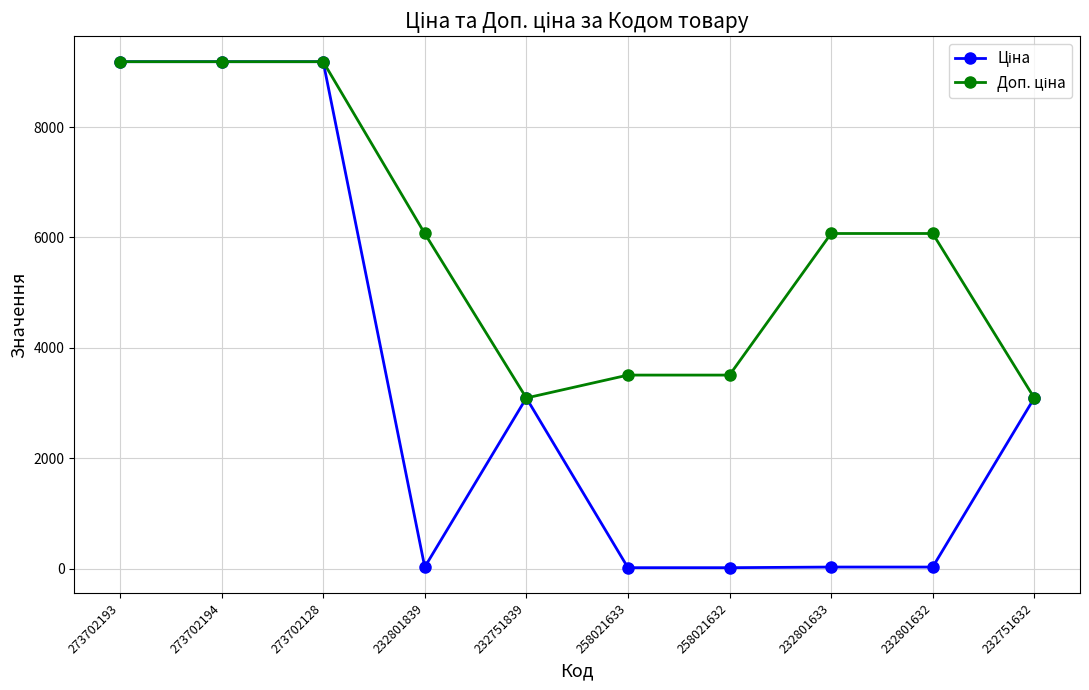

At how many categories does at least one series exceed 7234?

3